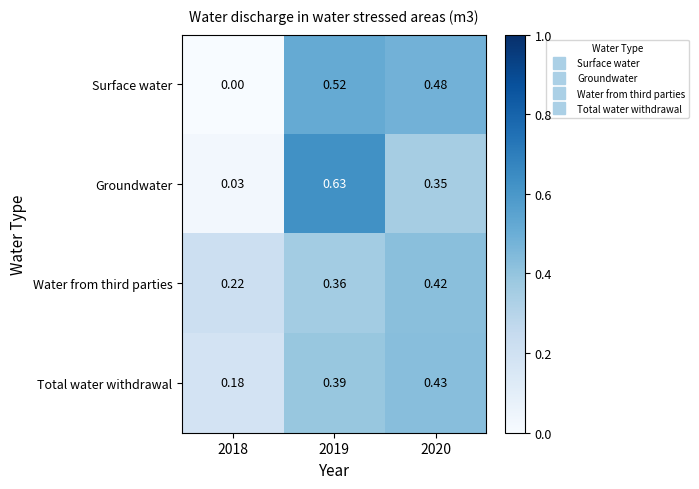

Is the value of Groundwater at 2018 greater than the value of Surface water at 2019?

No